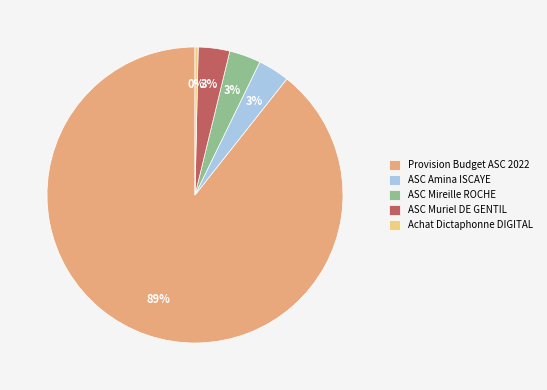

What is the ratio of the value at ASC Mireille ROCHE to the value at ASC Muriel DE GENTIL?

1.0